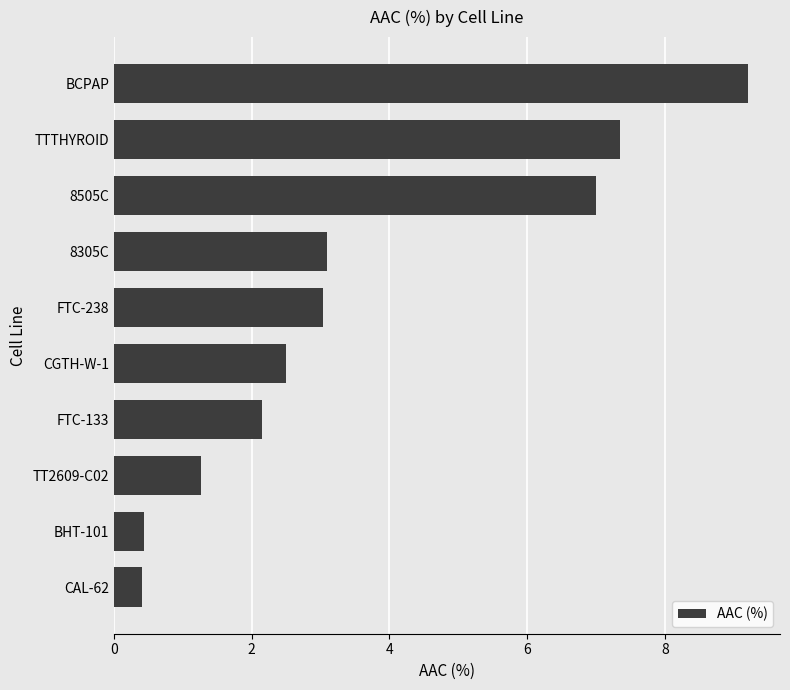

What is the change in value from CAL-62 to BCPAP?

+8.8